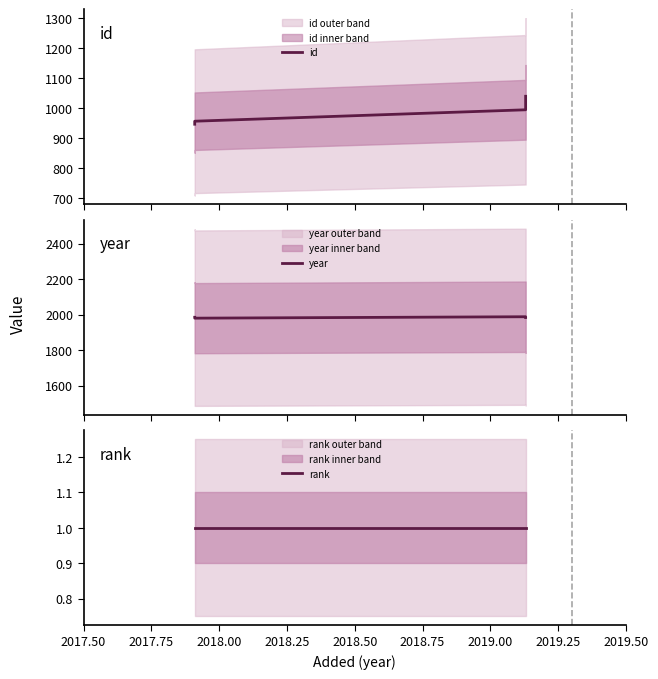

At 2017.50, list the series in order from smallest to largest.

rank, id, year